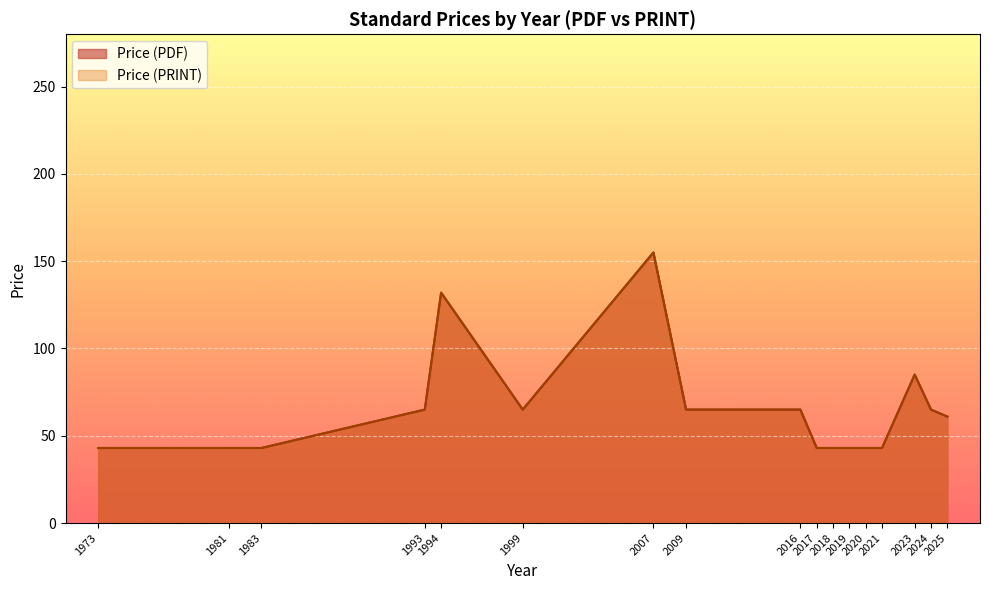

At 1981, list the series in order from largest to smallest.

Price (PDF), Price (PRINT)